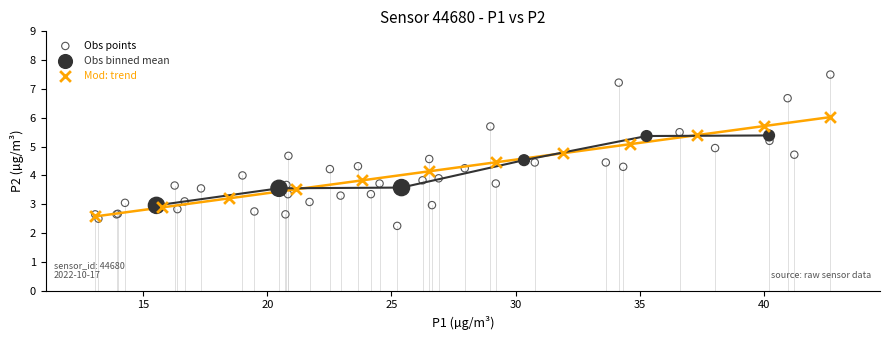

Which series contains the highest Y value?

Obs points